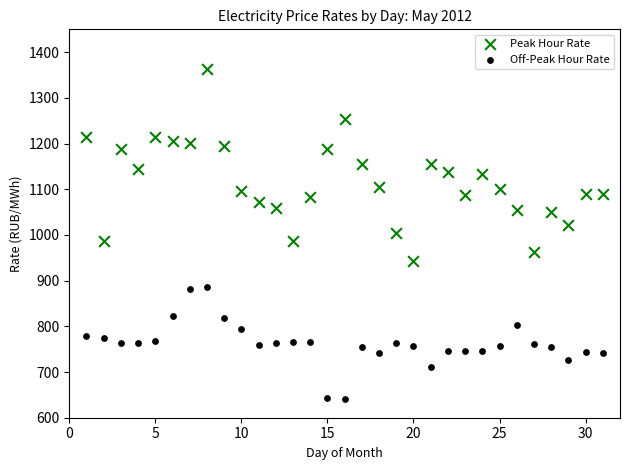

What is the X range (max minus min) for the scatter plot?

30.0